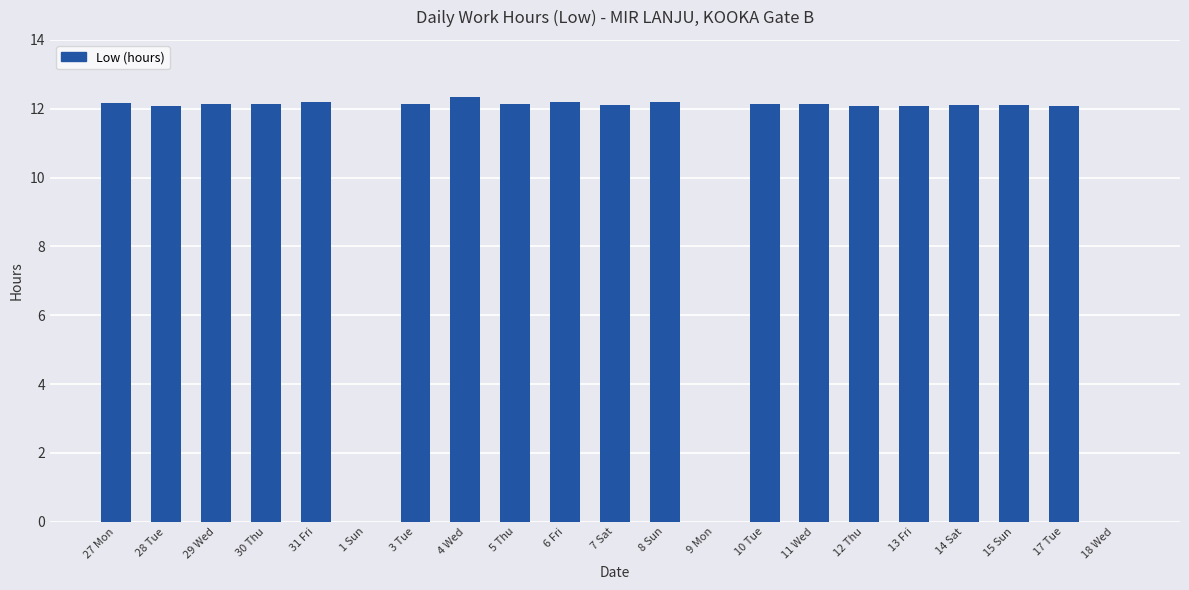

The value at 4 Wed is 12.3. True or false?

True